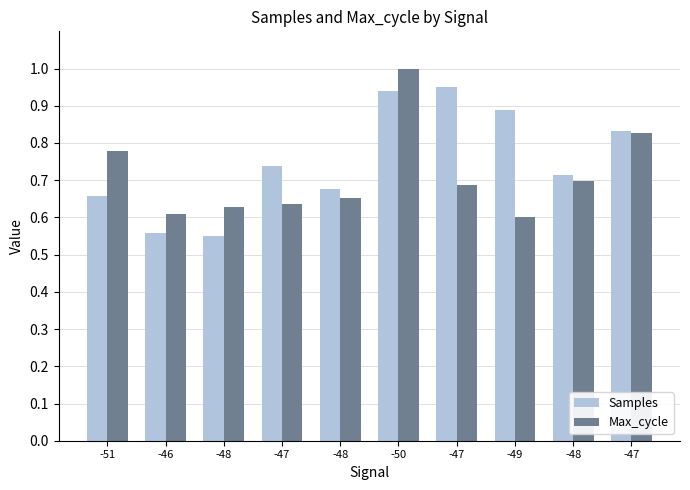

How many bars are there in each group?

2